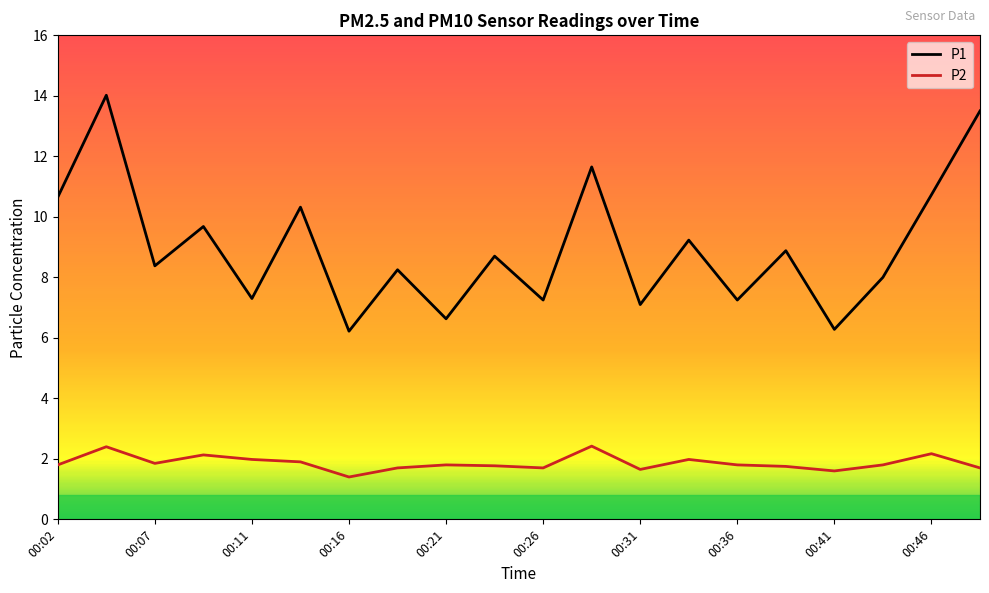

How many interior local peaks does the P1 series have?

8